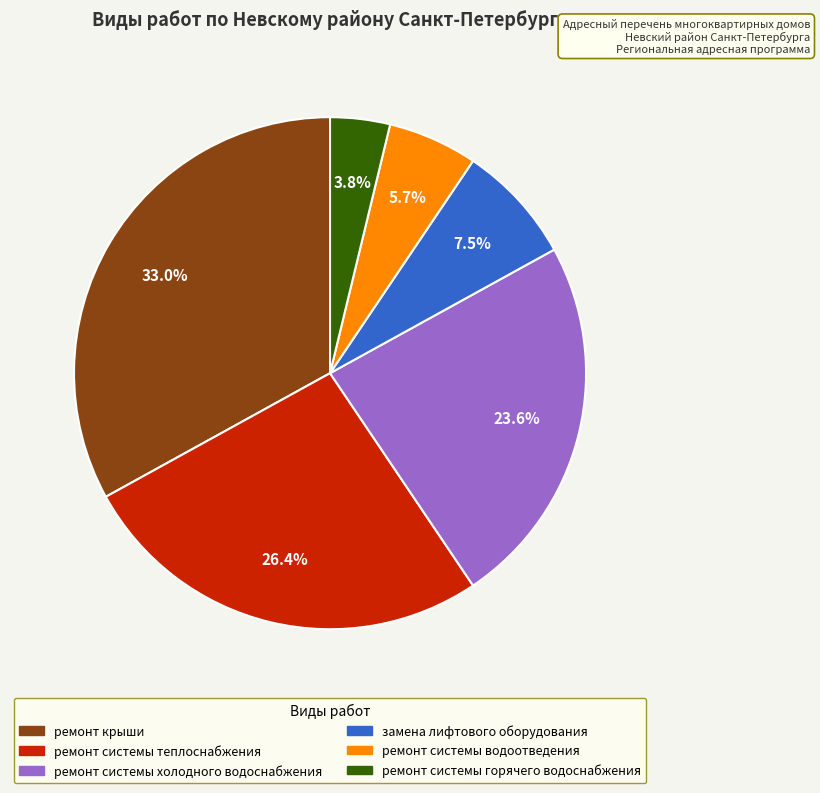

What portion of the pie excludes ремонт системы водоотведения?

94.3%